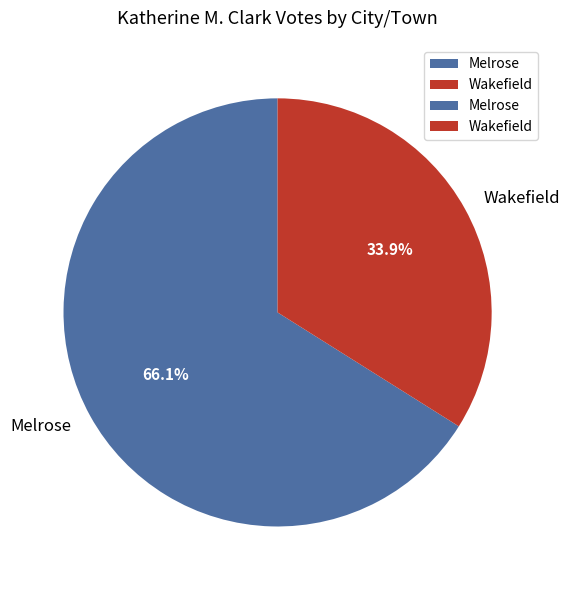

What is the total percentage of Melrose and Wakefield?

100.0%